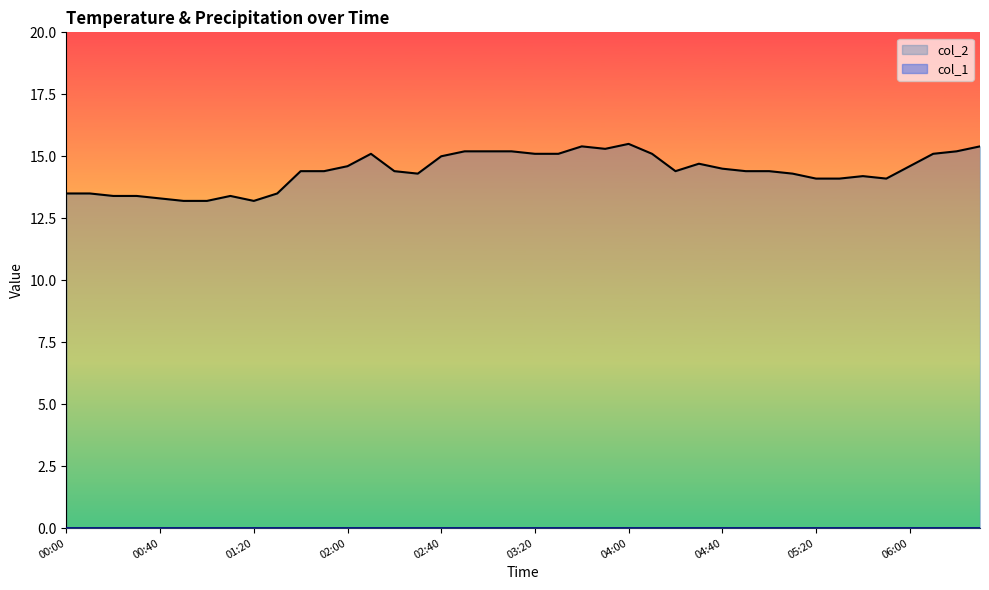

What is the value of the col_2 point at the 21st from the left?

15.1